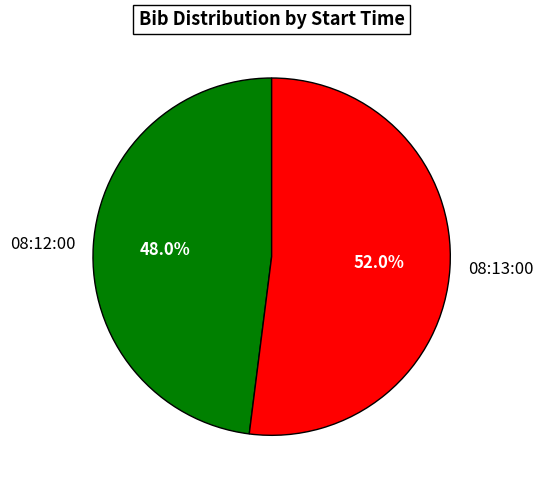

What percentage is NOT represented by 08:13:00?

48.0%